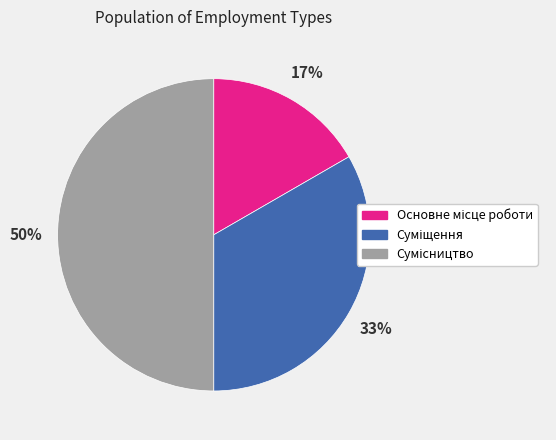

To the nearest percent, what is the average slice percentage?

33%